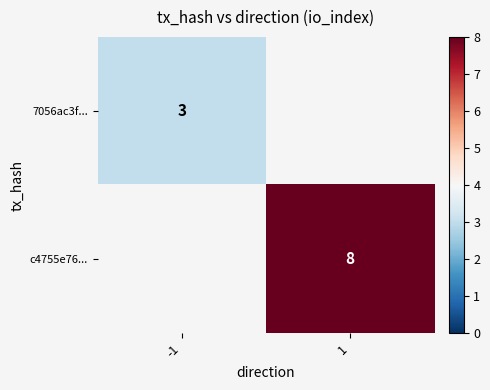

How many categories are shown in the chart?

2